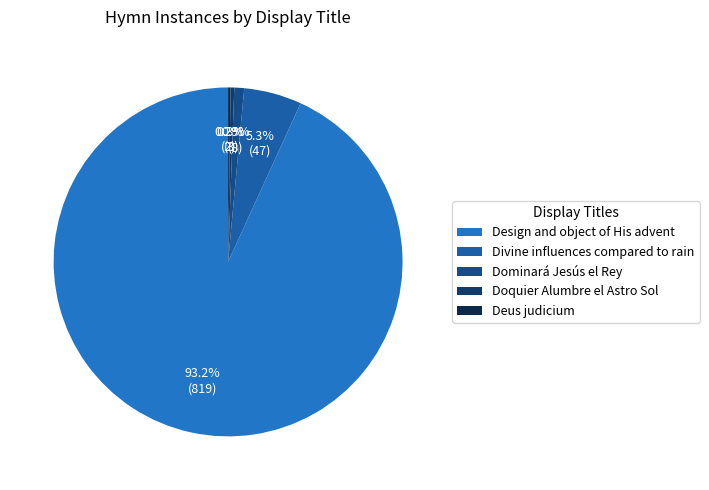

True or false: Design and object of His advent accounts for 81% of the total.

False